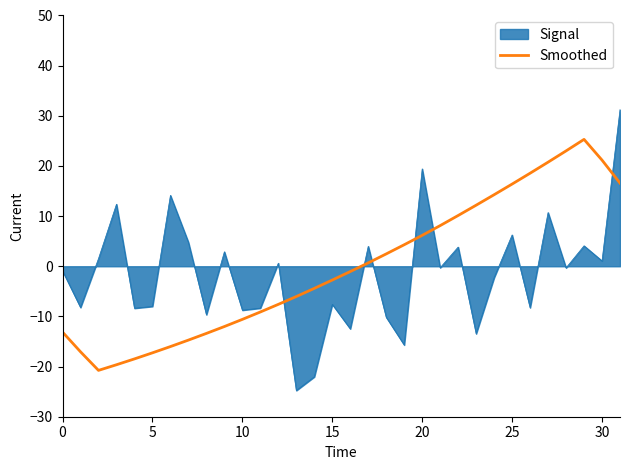

What is the minimum value for Smoothed?

-20.8